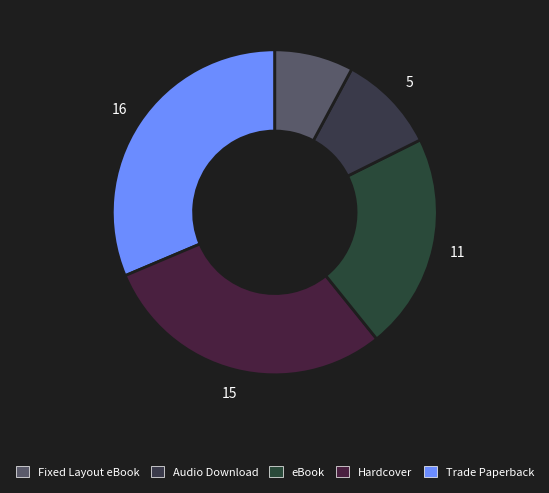

Rank the categories by value from highest to lowest.

Trade Paperback, Hardcover, eBook, Audio Download, Fixed Layout eBook